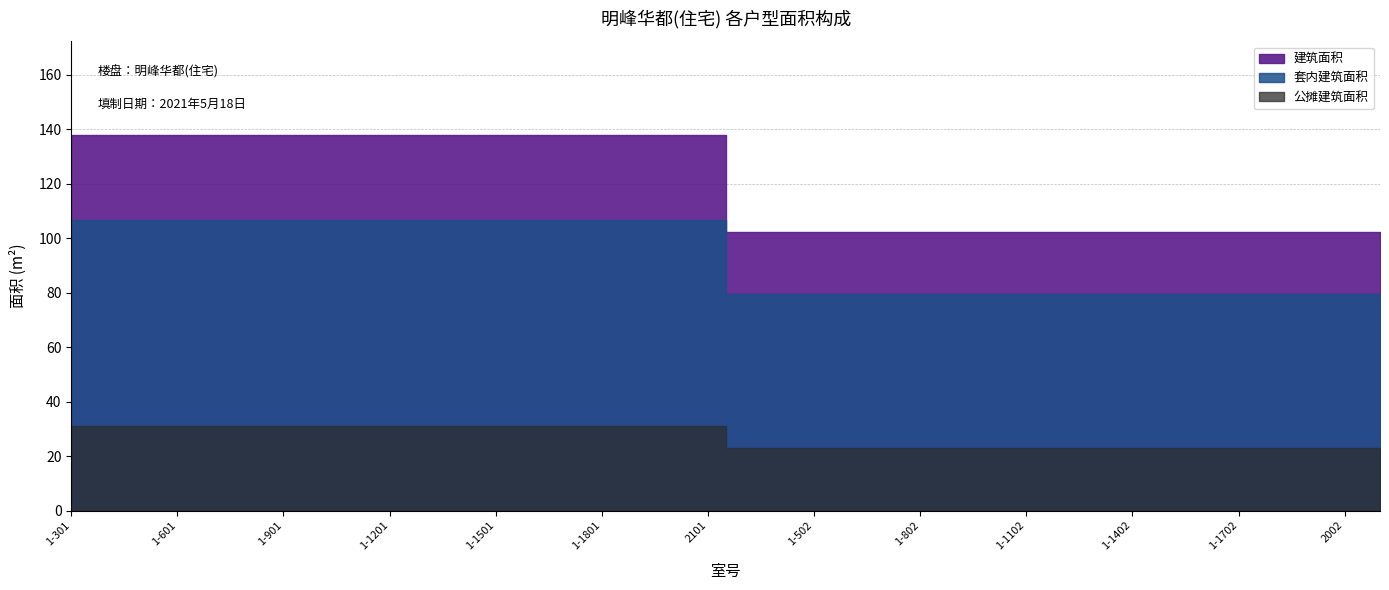

True or false: 套内建筑面积 and 公摊建筑面积 cross at least once.

False